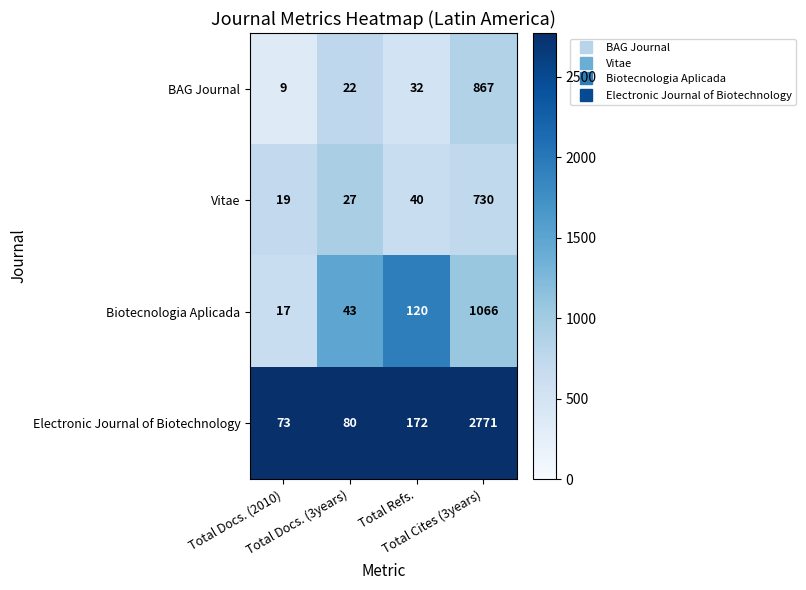

Rank the series by their maximum value, from highest to lowest.

Electronic Journal of Biotechnology, Biotecnologia Aplicada, BAG Journal, Vitae